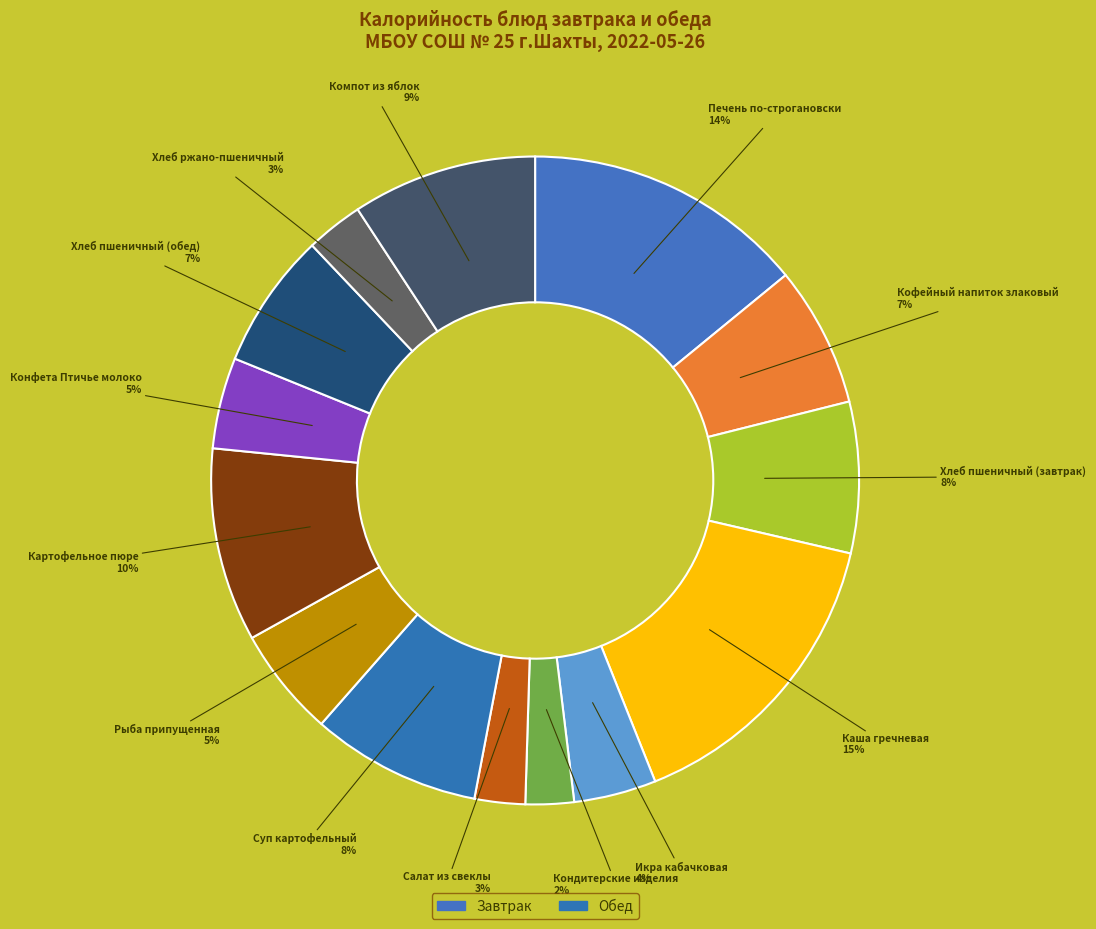

To the nearest percent, what is the difference between the largest and smallest slice percentages?

13%